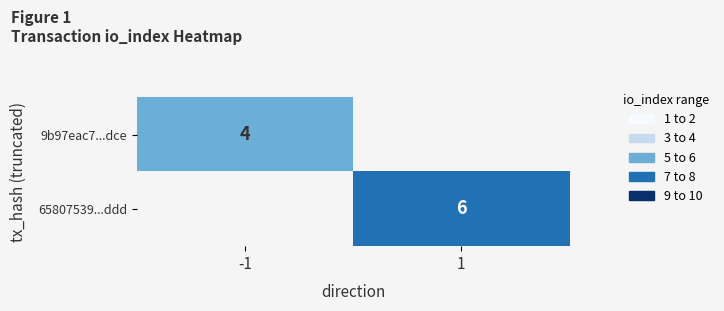

The 9b97eac7...dce series shows 4 at -1. True or false?

True